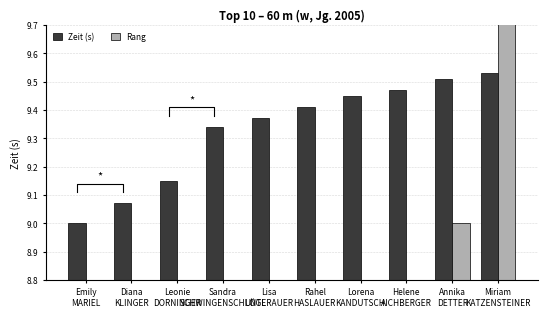

How many Zeit (s) values are between 9 and 10?

10